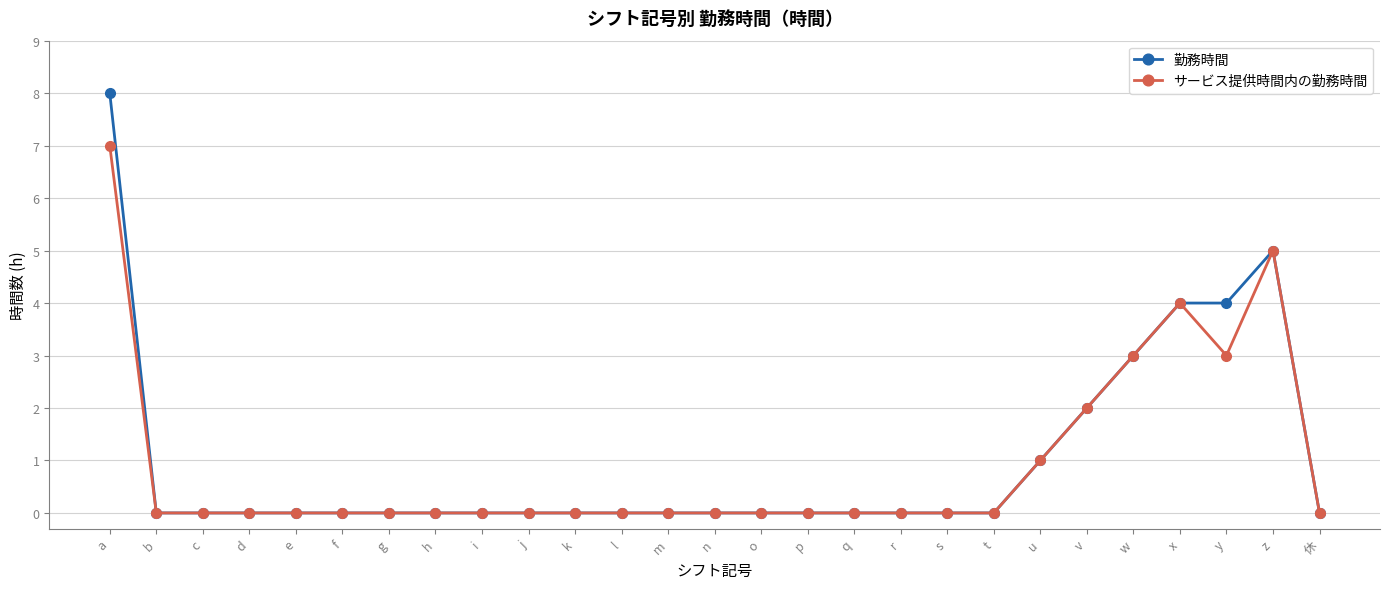

Does the chart have visible grid lines?

Yes